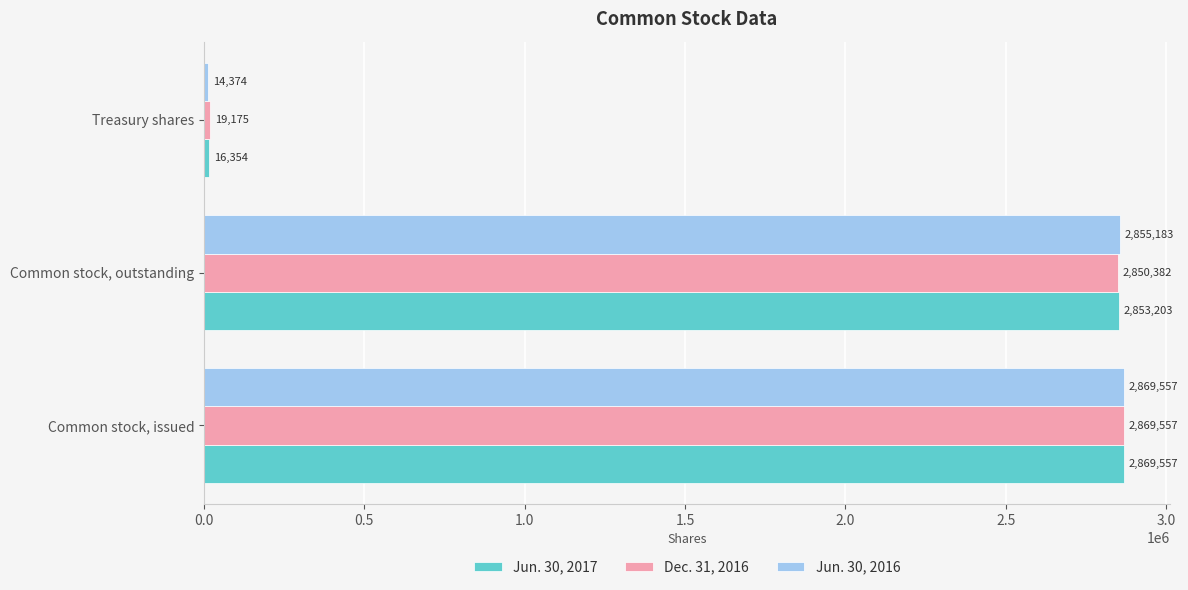

Rank the series at Treasury shares from lowest to highest value.

Jun. 30, 2016, Jun. 30, 2017, Dec. 31, 2016